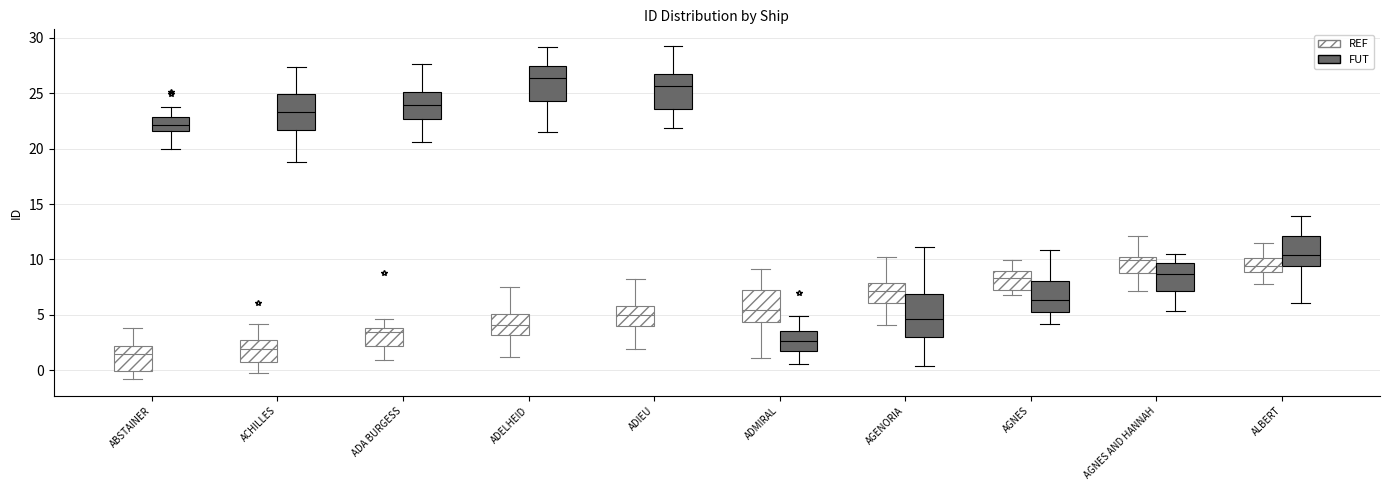

Reading left to right, read every box against the y-axis: the position of its median line, the range the box covers, and the ends of its whiskers. The values are not printed on the chart, so give them approximately, as read against the axis.

ABSTAINER (REF): median 1.5, box 0.0 to 2.0, whiskers -1.0 to 4.0
ABSTAINER (FUT): median 22.0, box 21.5 to 23.0, whiskers 20.0 to 23.5
ACHILLES (REF): median 2.0, box 1.0 to 3.0, whiskers -0.5 to 4.0
ACHILLES (FUT): median 23.5, box 21.5 to 25.0, whiskers 19.0 to 27.5
ADA BURGESS (REF): median 3.5, box 2.0 to 4.0, whiskers 1.0 to 4.5
ADA BURGESS (FUT): median 24.0, box 22.5 to 25.0, whiskers 20.5 to 27.5
ADELHEID (REF): median 4.0, box 3.0 to 5.0, whiskers 1.0 to 7.5
ADELHEID (FUT): median 26.5, box 24.5 to 27.5, whiskers 21.5 to 29.0
ADIEU (REF): median 5.0, box 4.0 to 6.0, whiskers 2.0 to 8.0
ADIEU (FUT): median 25.5, box 23.5 to 26.5, whiskers 22.0 to 29.5
ADMIRAL (REF): median 5.5, box 4.5 to 7.0, whiskers 1.0 to 9.0
ADMIRAL (FUT): median 2.5, box 2.0 to 3.5, whiskers 0.5 to 5.0
AGENORIA (REF): median 7.0, box 6.0 to 8.0, whiskers 4.0 to 10.0
AGENORIA (FUT): median 4.5, box 3.0 to 7.0, whiskers 0.5 to 11.0
AGNES (REF): median 8.5, box 7.0 to 9.0, whiskers 7.0 (just below the box's lower edge) to 10.0
AGNES (FUT): median 6.5, box 5.5 to 8.0, whiskers 4.0 to 11.0
AGNES AND HANNAH (REF): median 10.0 (just below the box's upper edge), box 9.0 to 10.0, whiskers 7.0 to 12.0
AGNES AND HANNAH (FUT): median 8.5, box 7.0 to 9.5, whiskers 5.5 to 10.5
ALBERT (REF): median 9.5, box 9.0 to 10.0, whiskers 8.0 to 11.5
ALBERT (FUT): median 10.5, box 9.5 to 12.0, whiskers 6.0 to 14.0